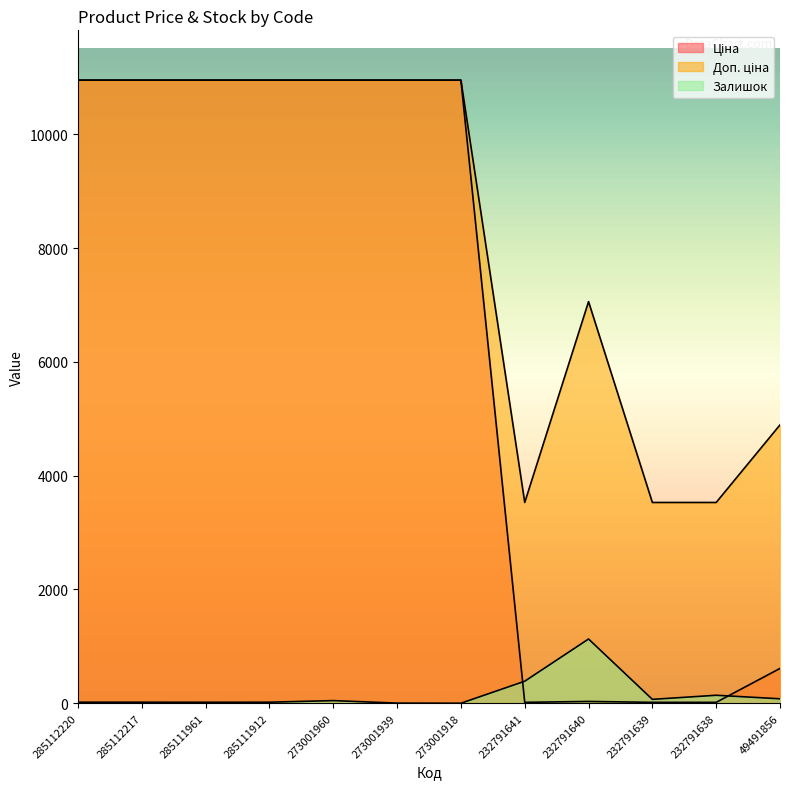

At 273001939, list the series in order from largest to smallest.

Ціна, Доп. ціна, Залишок